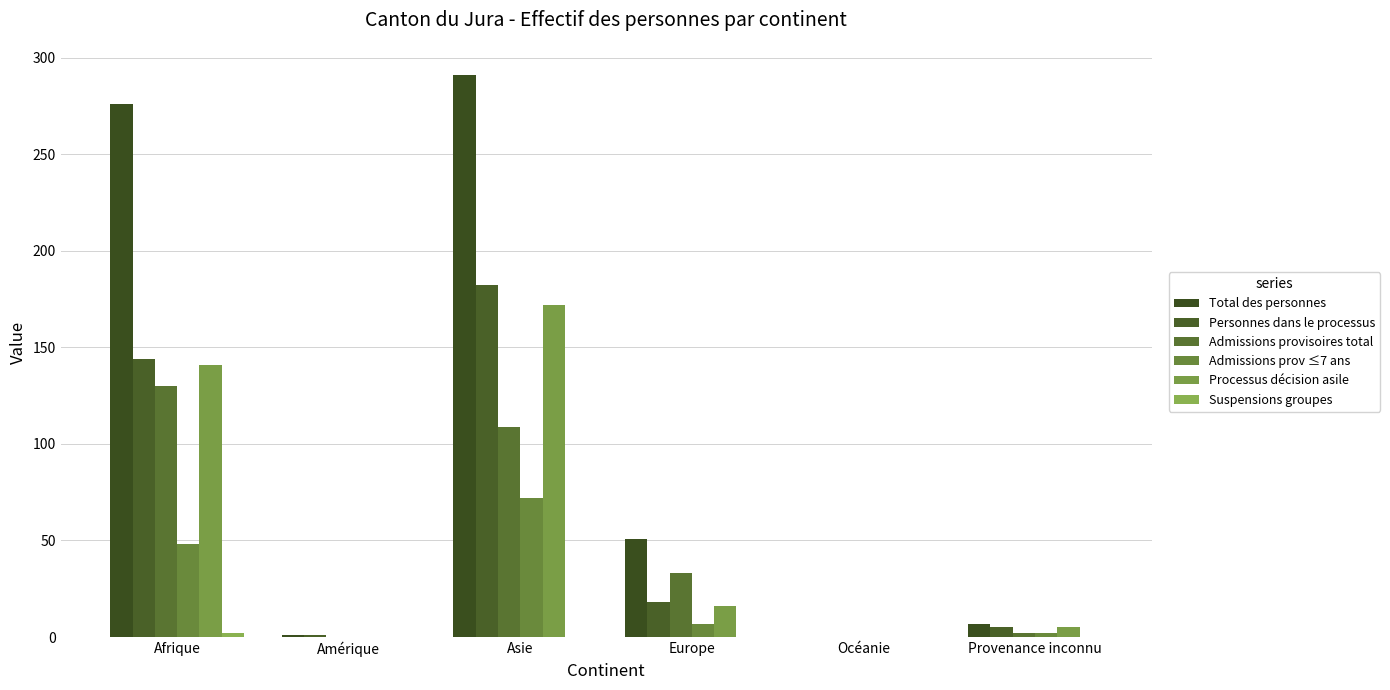

Is it true that Admissions provisoires total equals 3 at Provenance inconnu?

False